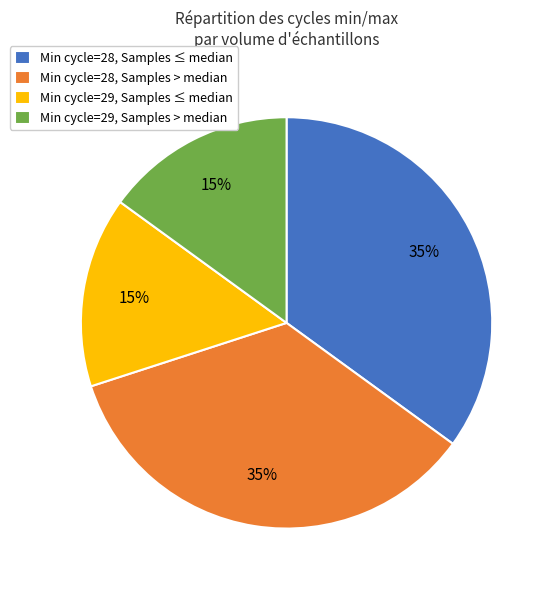

To the nearest percent, what is the average slice percentage?

25%